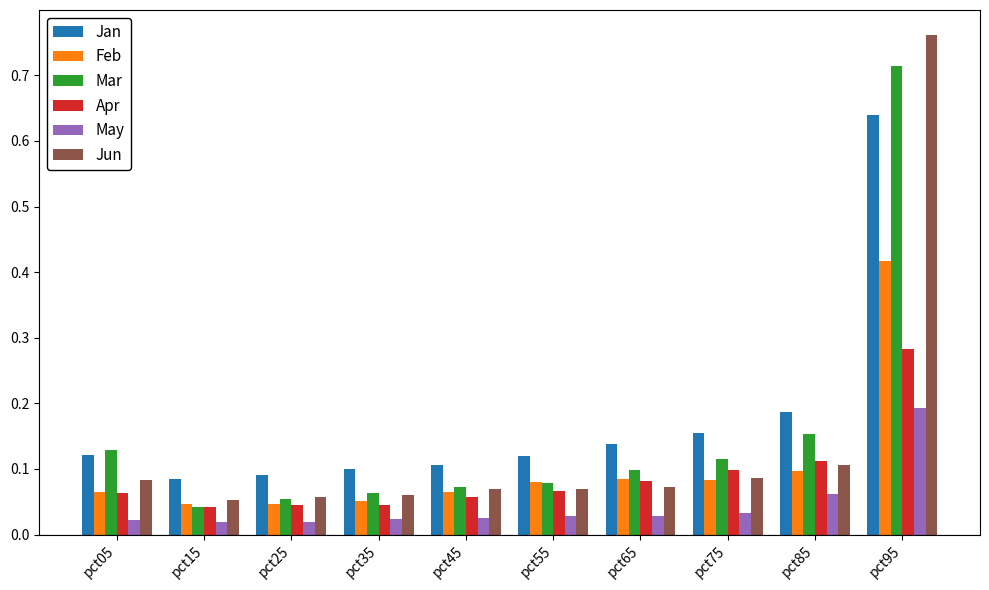

List the series in order of their peak value, highest first.

Jun, Mar, Jan, Feb, Apr, May